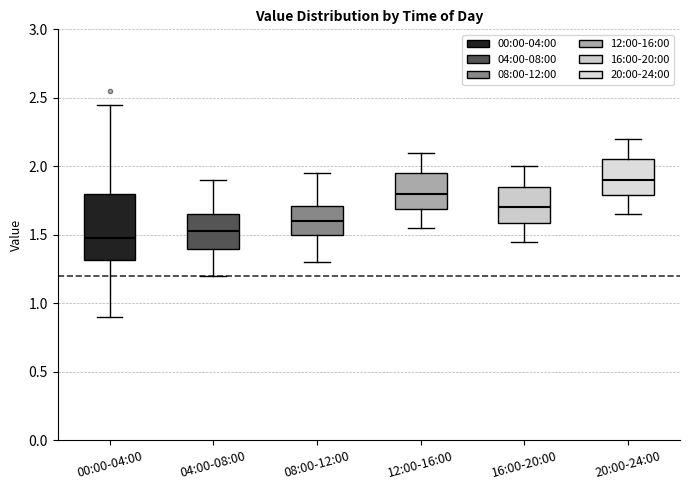

Where is the lower edge of the box for 16:00-20:00 on the y-axis? The values are not printed on the chart, so give them approximately, as read against the axis.

1.60